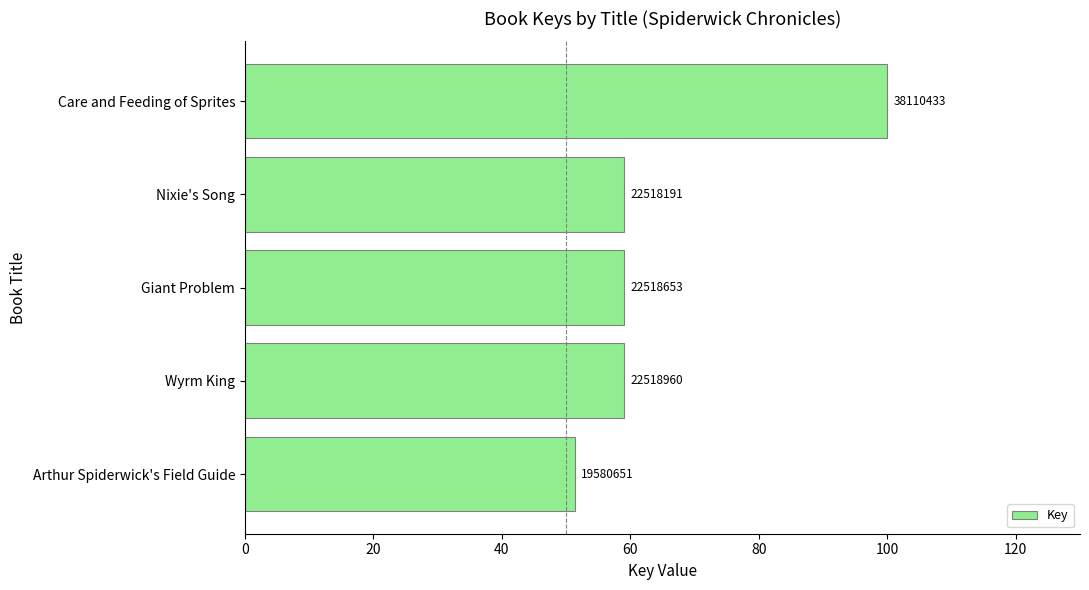

What is the average value?

65.7